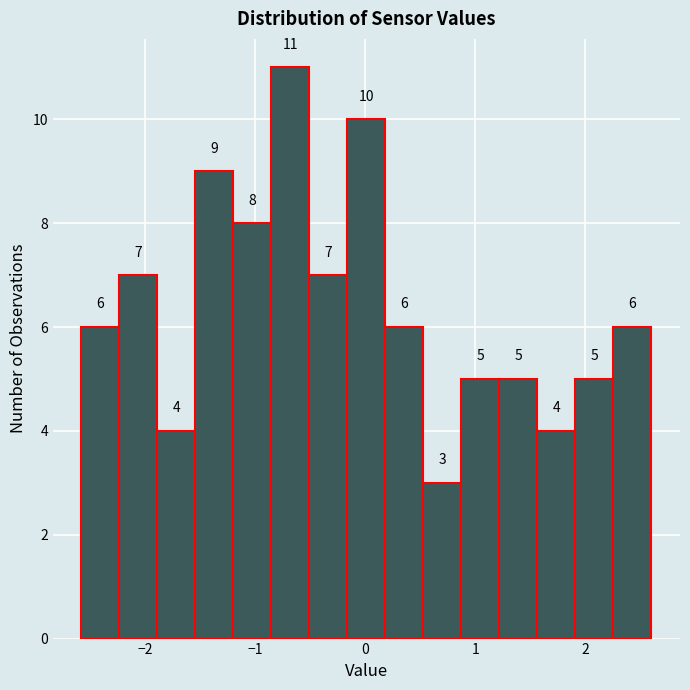

Read against the x-axis, roughly where is the centre of the tallest bar?

-0.7